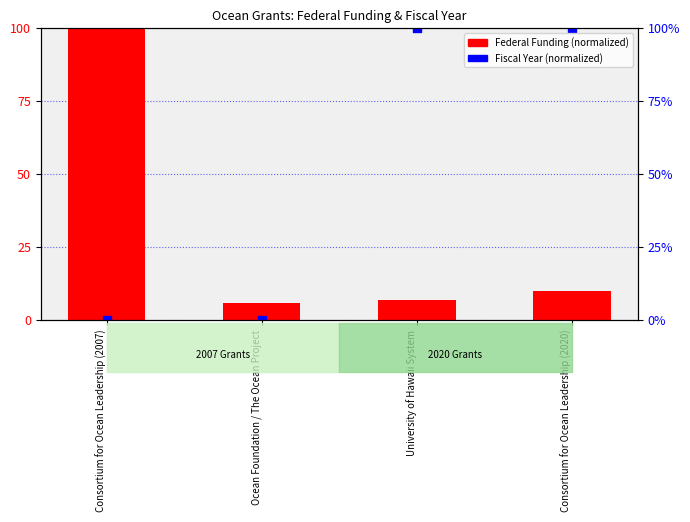

Which series has the largest total across all categories?

Fiscal Year (normalized)